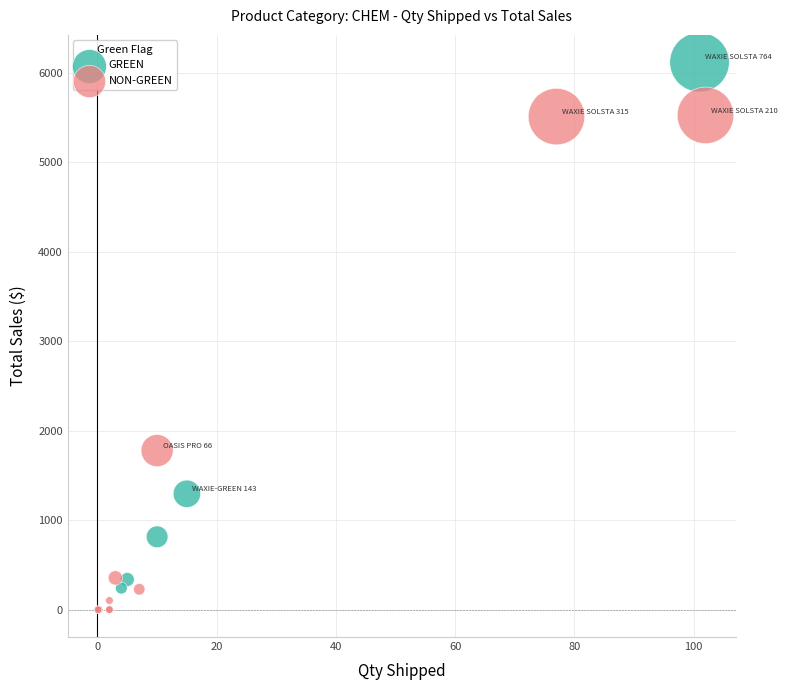

Which series has the widest spread of Y values?

GREEN